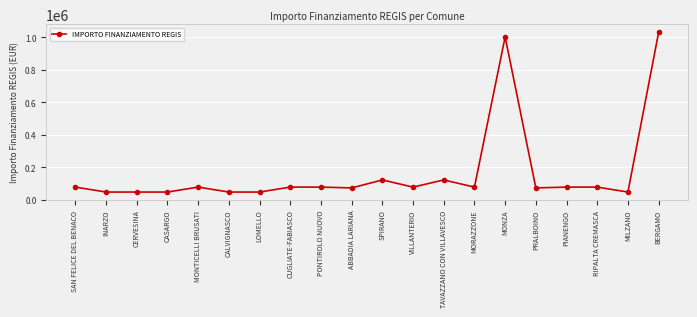

The chart shows a value of 47427 at INARZO. True or false?

True